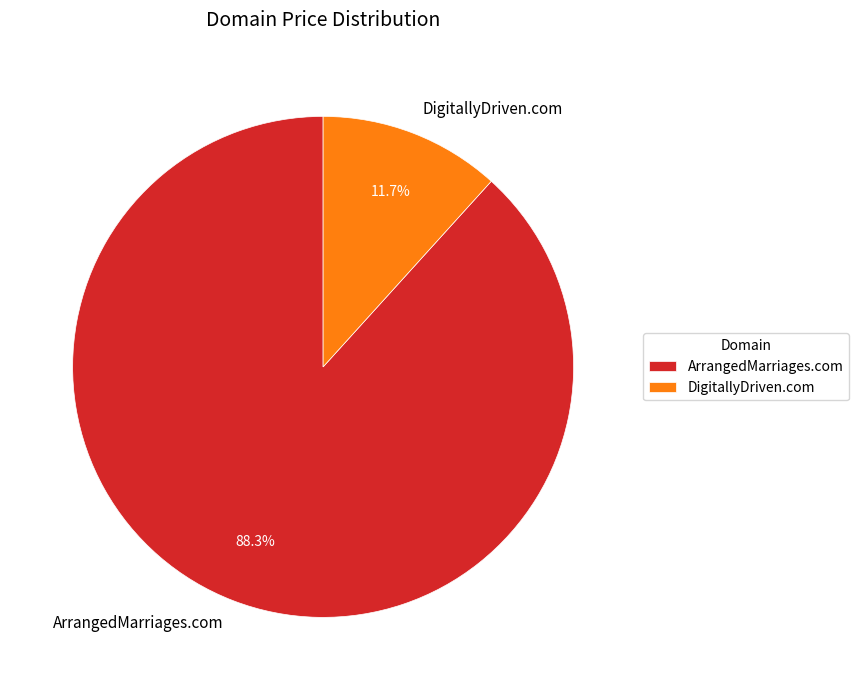

Rank the categories by value from lowest to highest.

DigitallyDriven.com, ArrangedMarriages.com